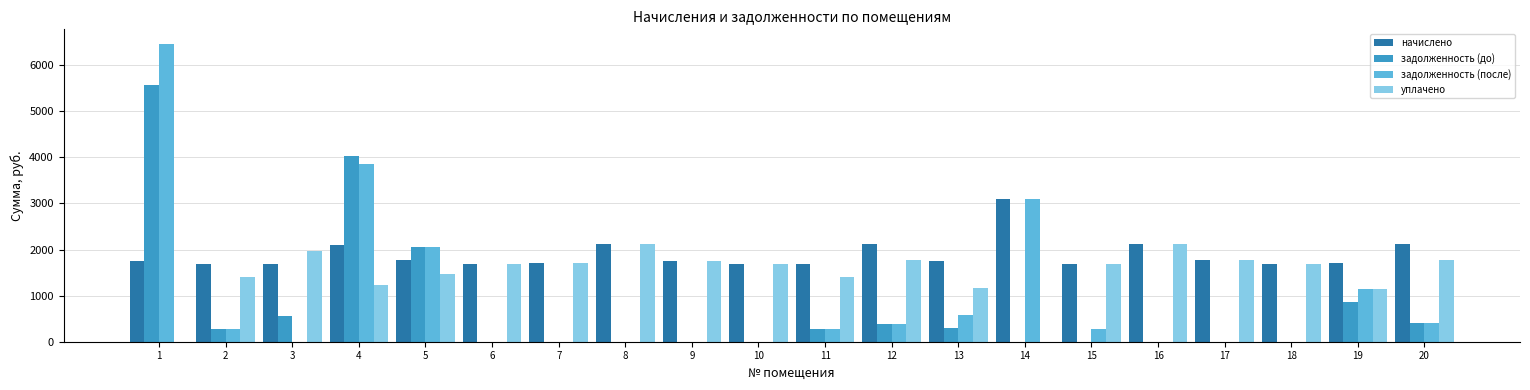

What is the maximum value shown in the chart?

6455.7